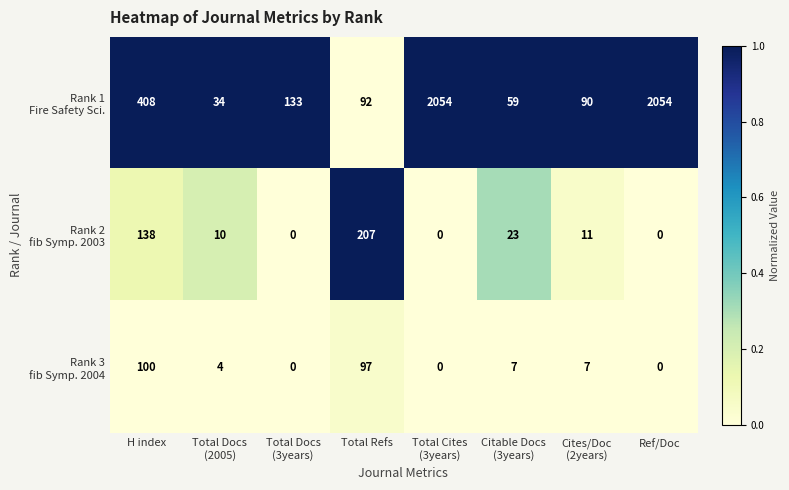

What is the spread (max minus min) of values at Ref/Doc?

2054